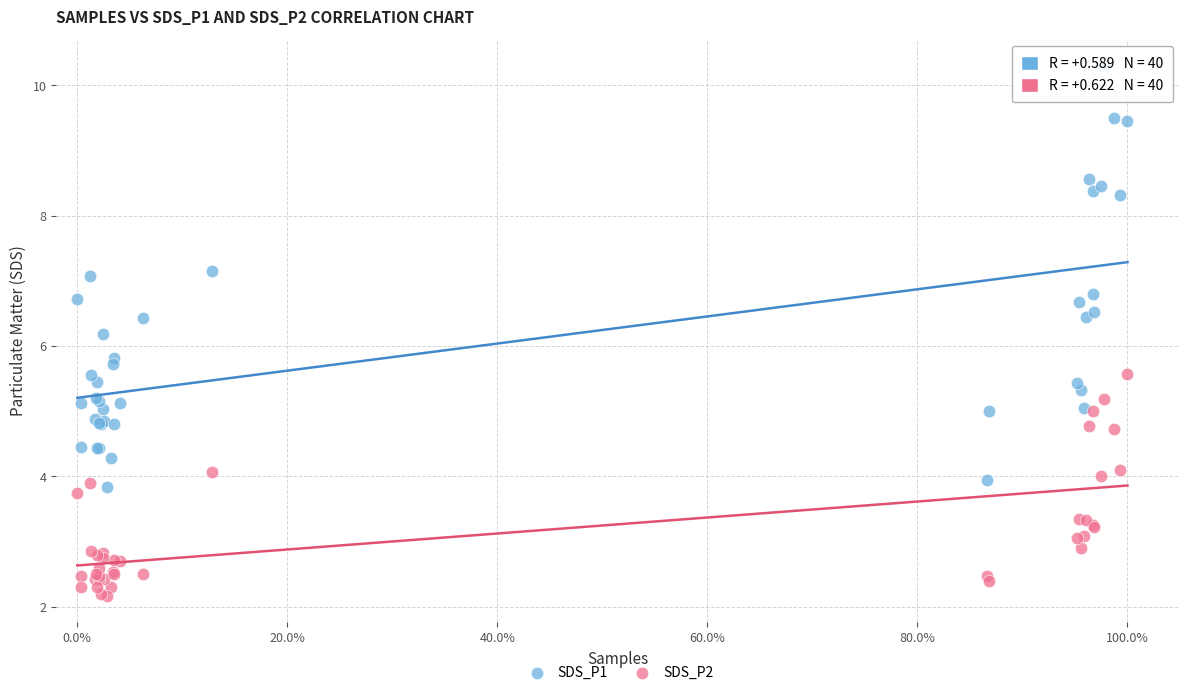

What are all the series names shown in the legend?

SDS_P1, SDS_P2